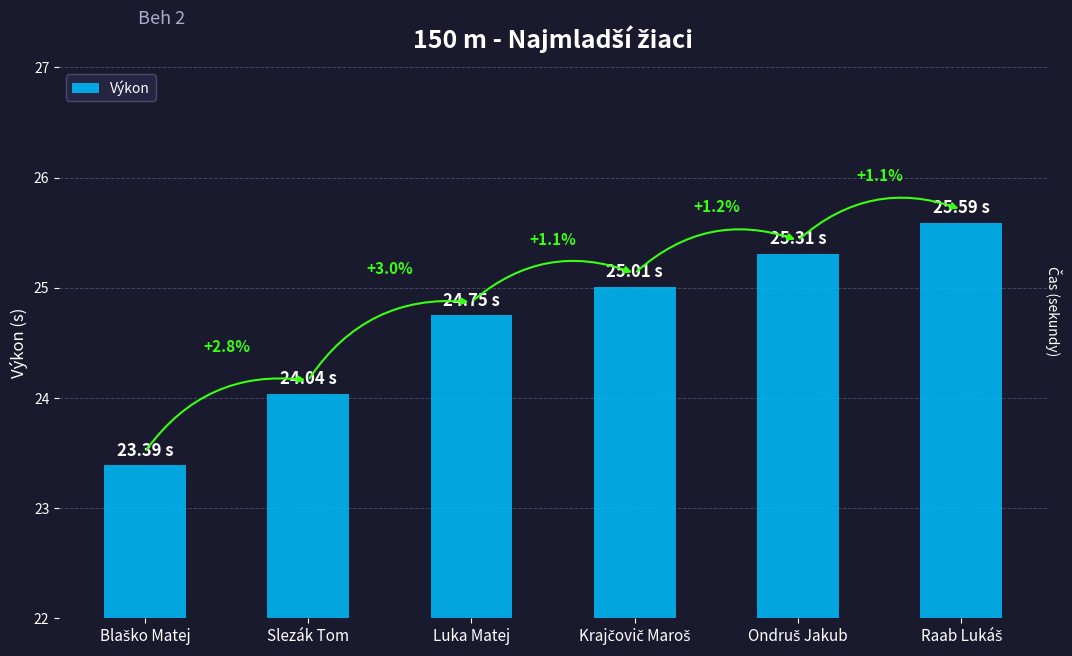

Are the bars horizontal?

No